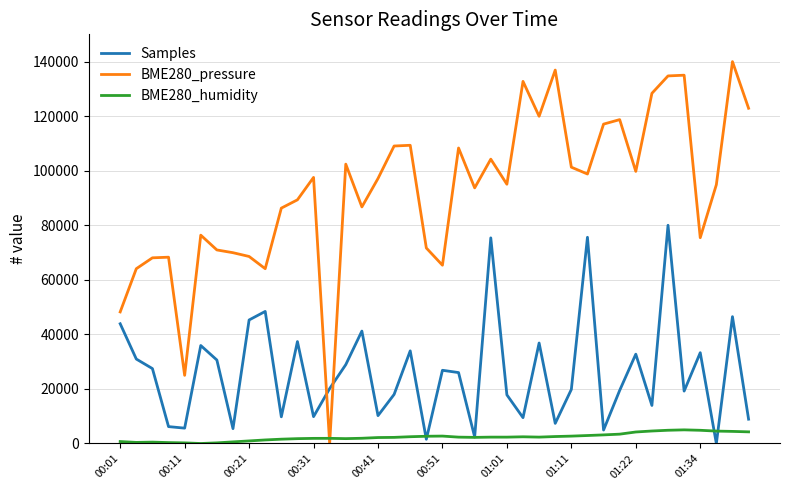

Which series has the largest range (max minus min)?

BME280_pressure